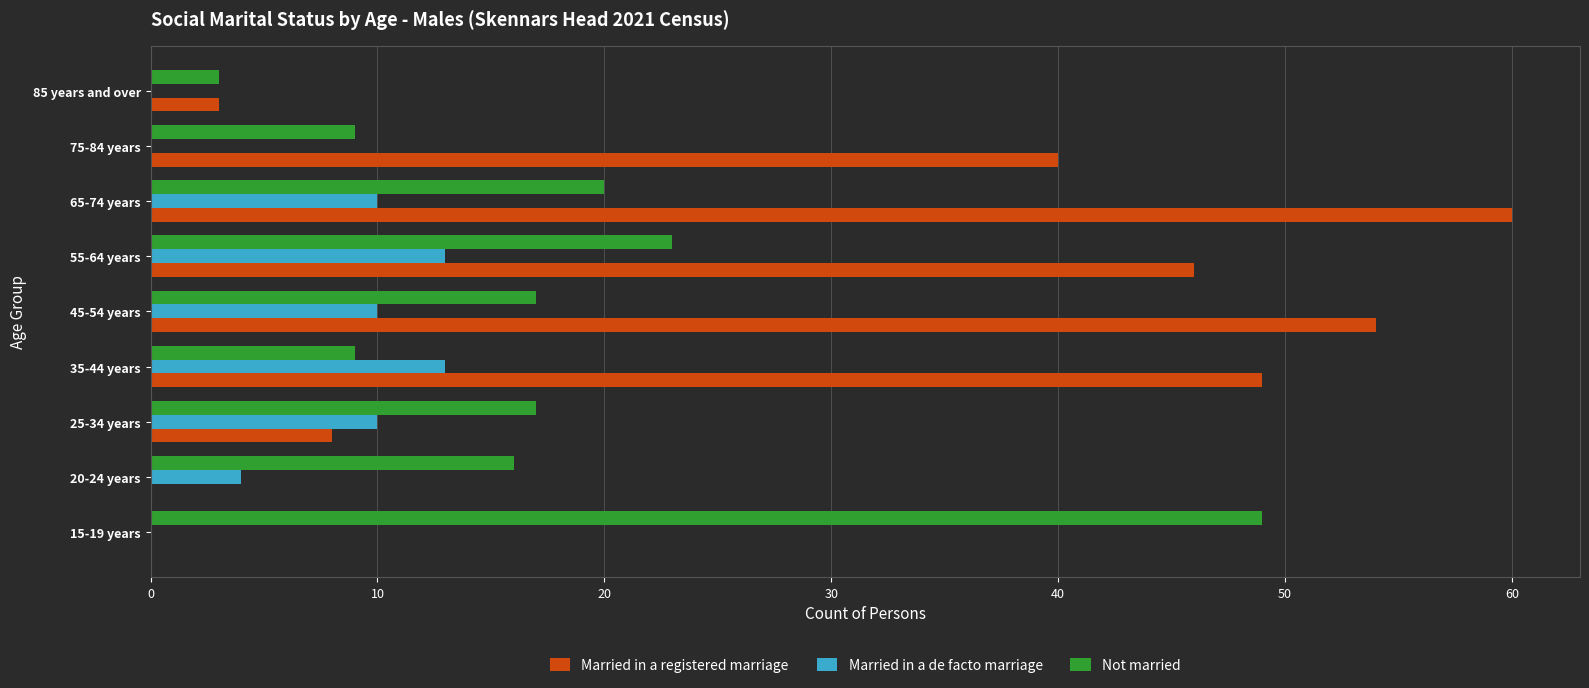

What is the sum of all Married in a registered marriage values?

260